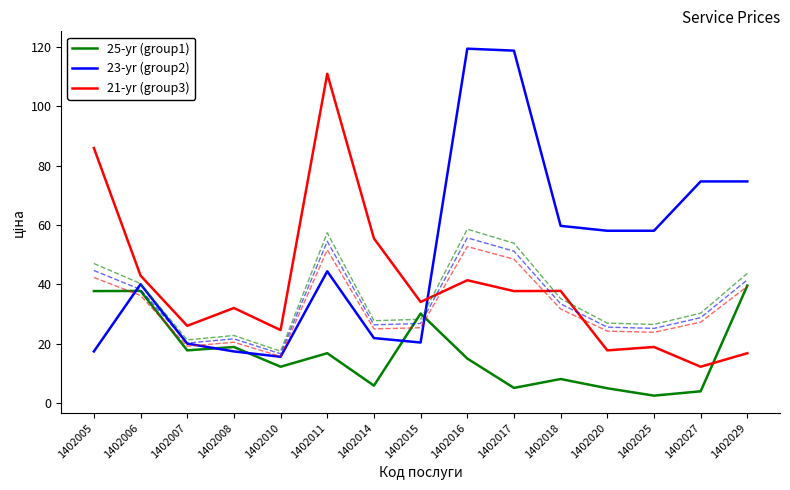

What is the difference between the highest and lowest values at 1402029?

57.9